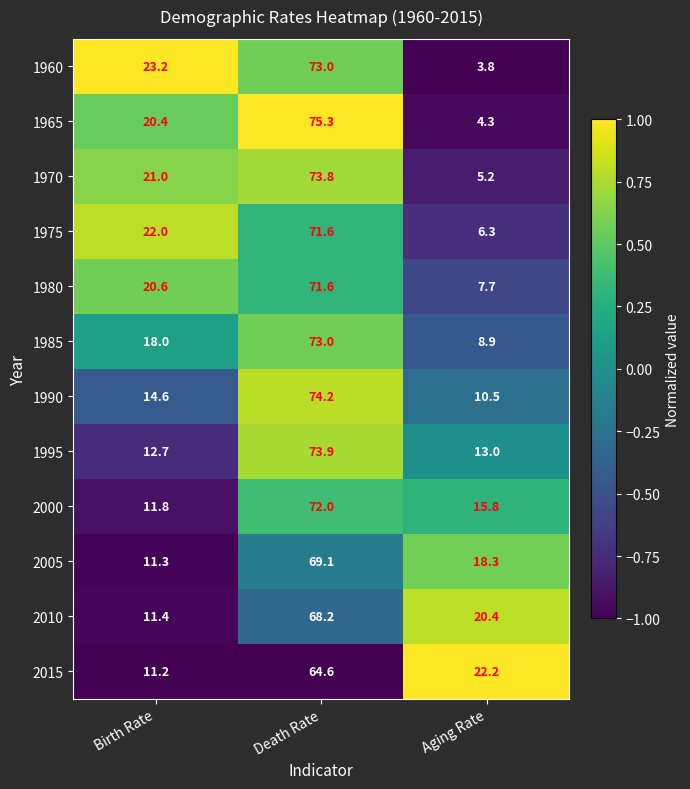

List the labels in order of 1995 value, smallest first.

Birth Rate, Aging Rate, Death Rate